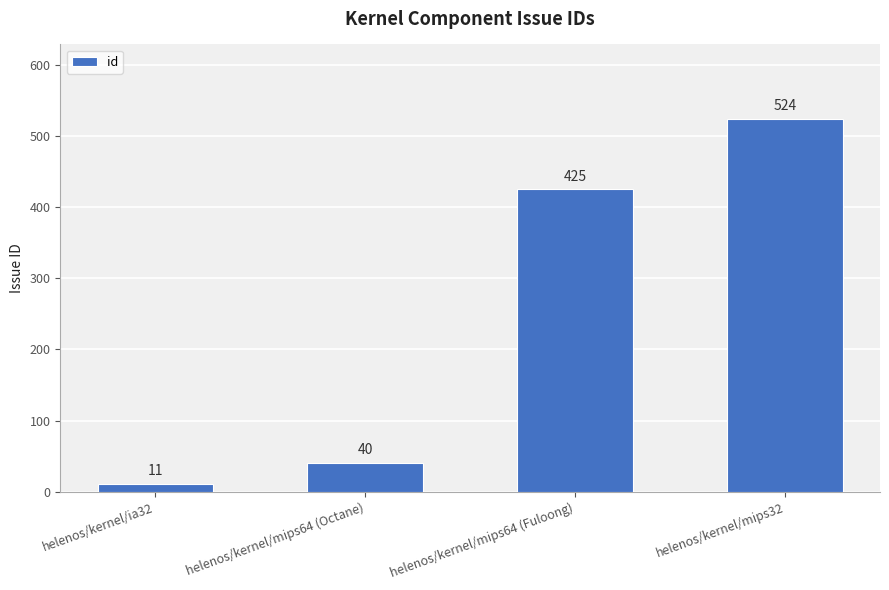

What is the greatest value displayed?

524